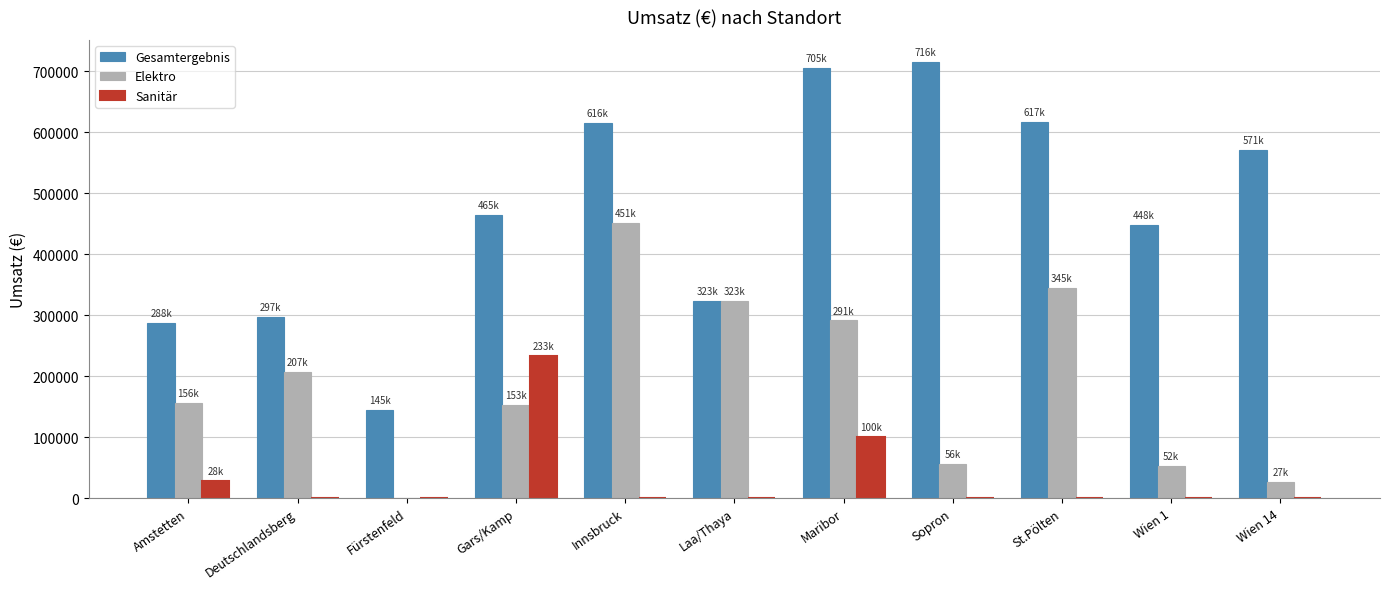

The Sanitär series shows -100789.9 at Sopron. True or false?

False